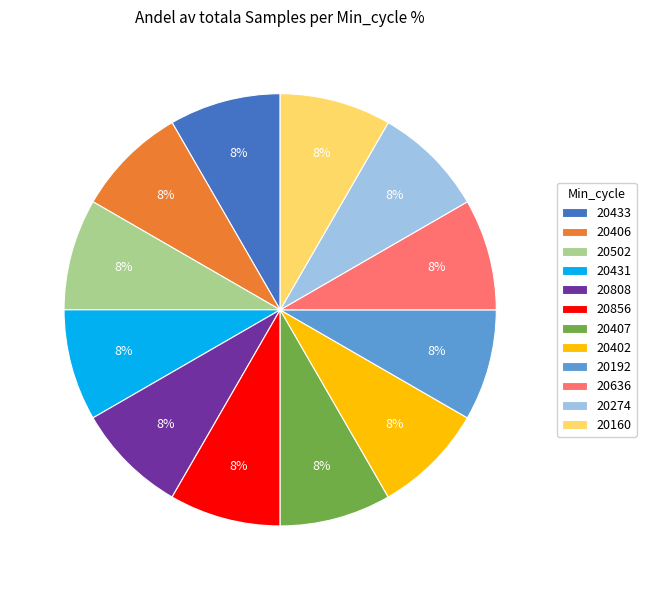

To the nearest percent, what is the average slice percentage?

8%